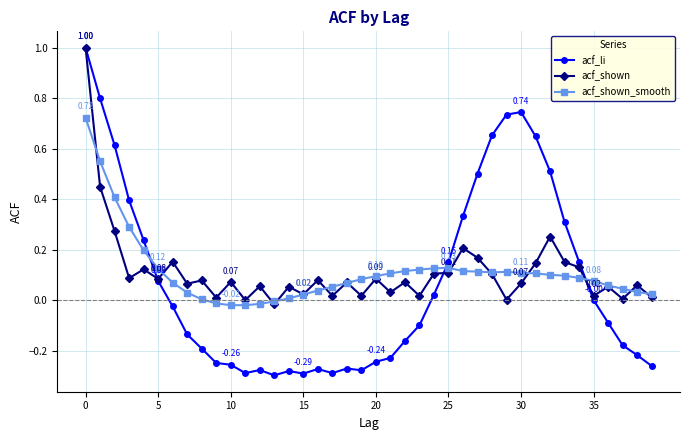

Which series has the widest spread of values?

acf_li